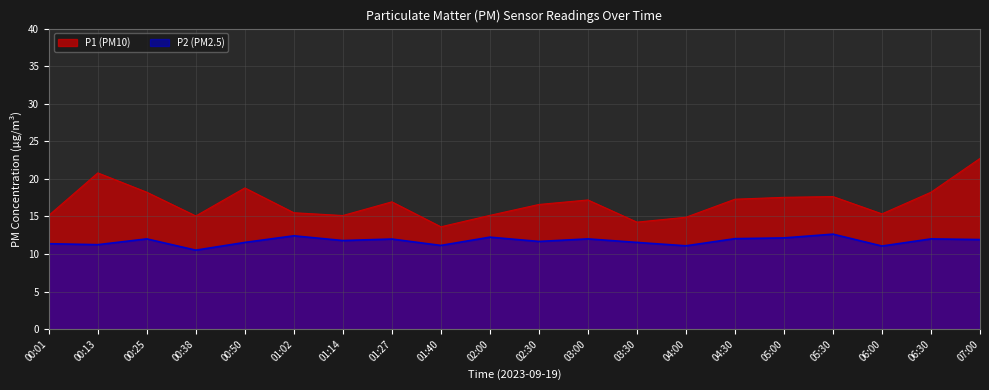

What is the value of the P1 point at the 14th from the left?

14.9